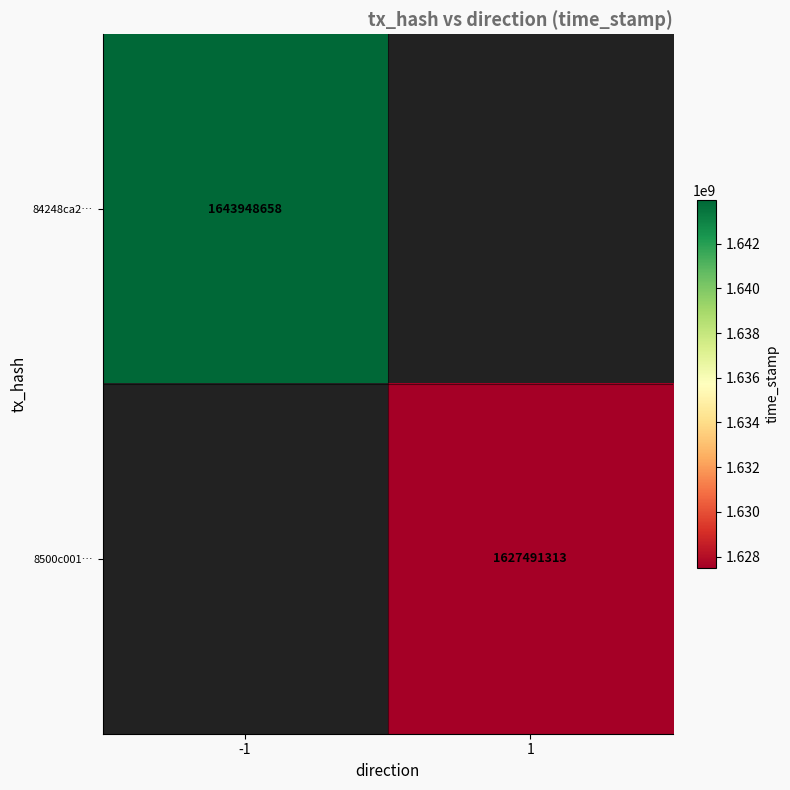

Is it true that 8500c001… equals 1627491313 at 1?

True